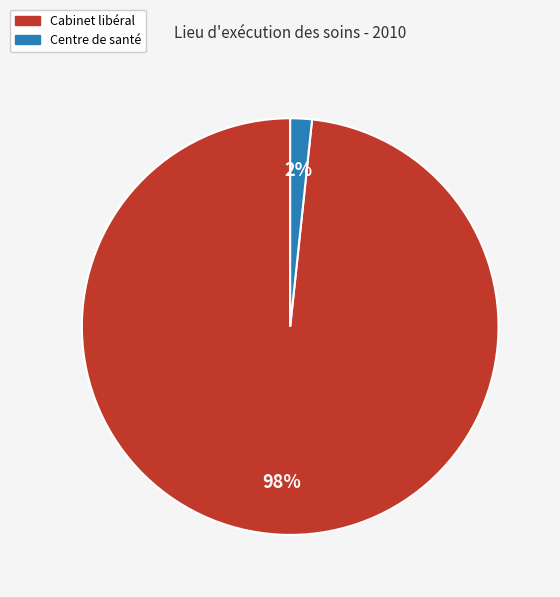

The Centre de santé slice represents 2% of the pie. True or false?

True